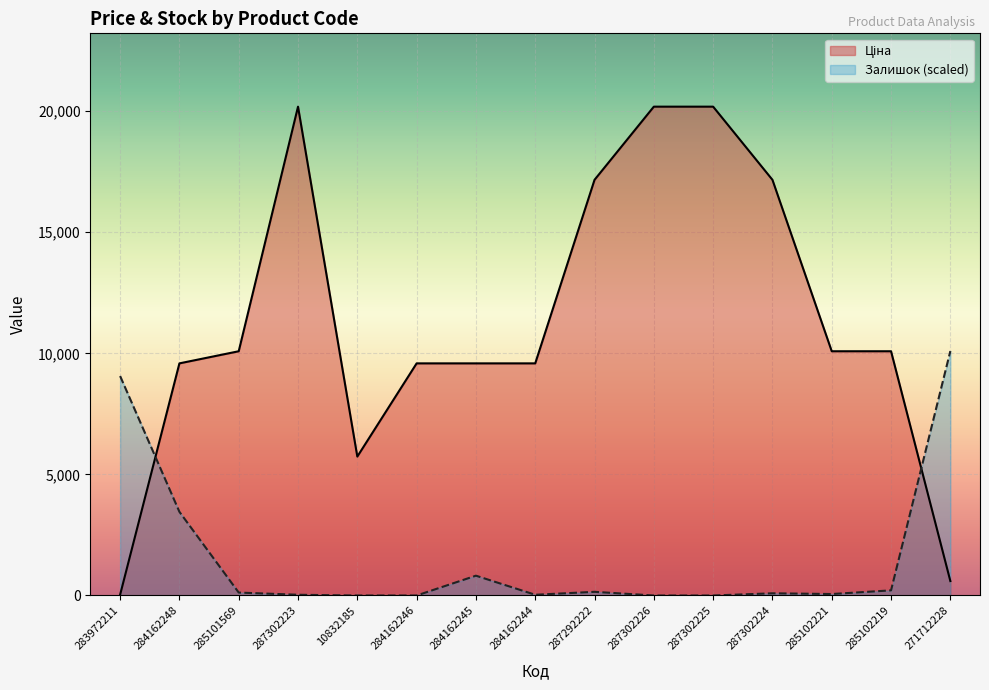

At which category is the sum across all series the highest?

287302223